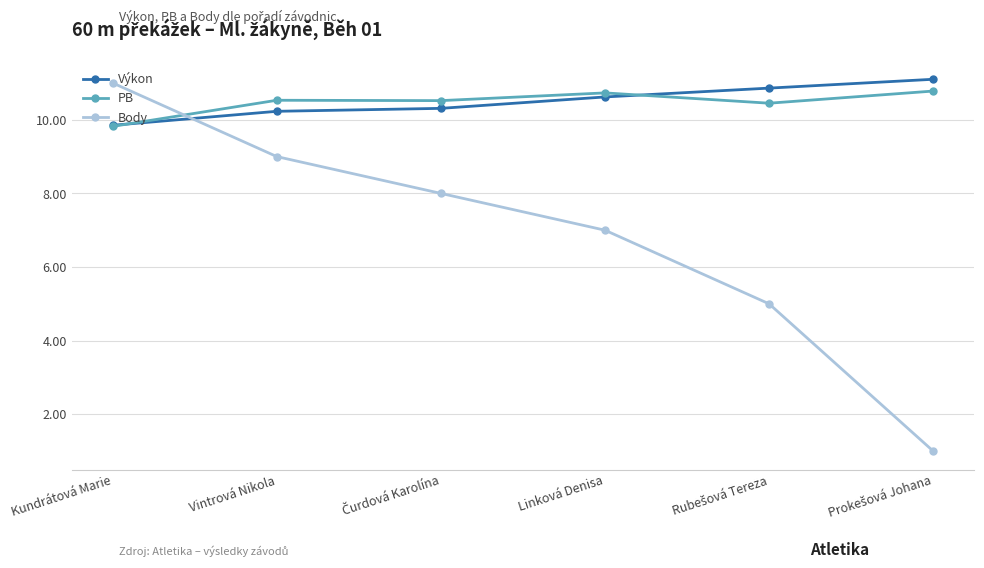

What is the minimum value shown in the chart?

1.0